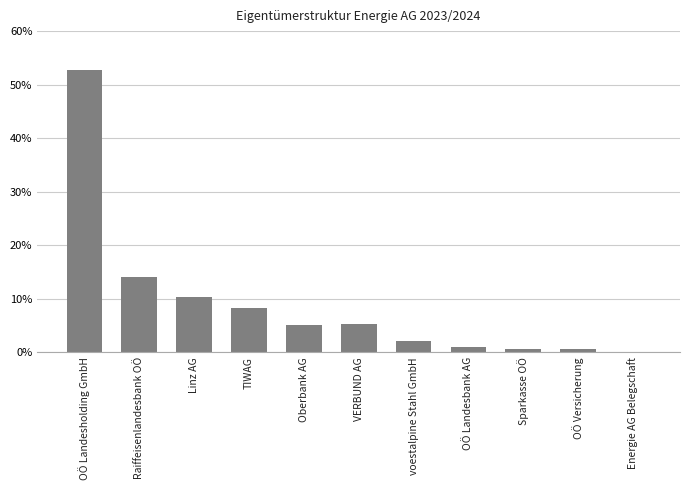

What position from the left is VERBUND AG?

6